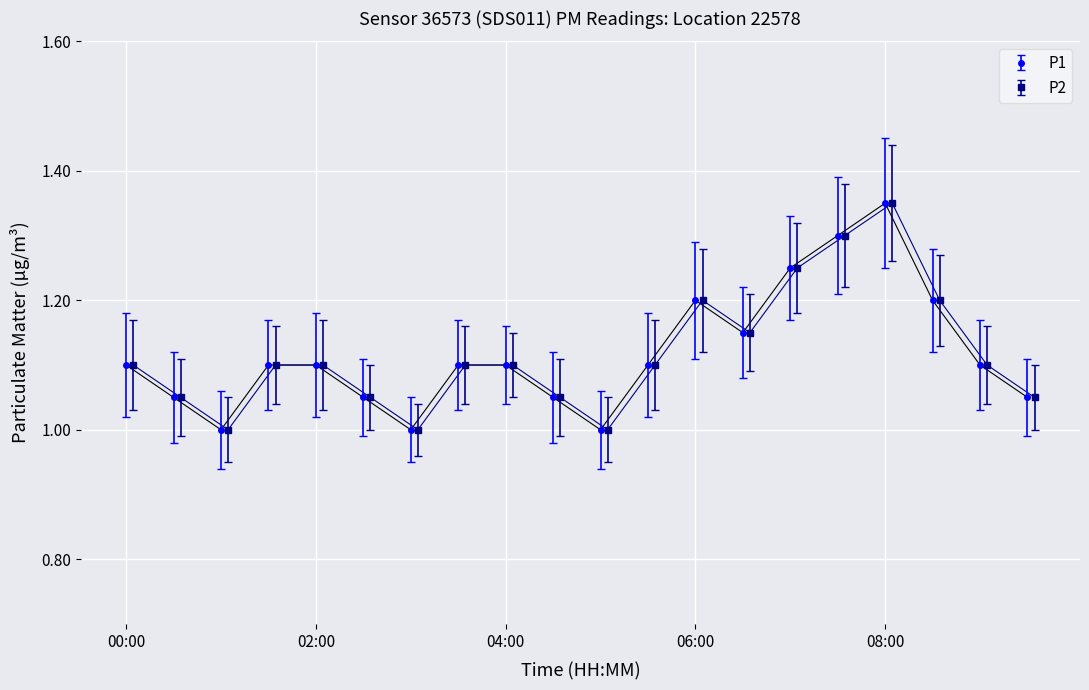

What position from the right is 00:30?

19